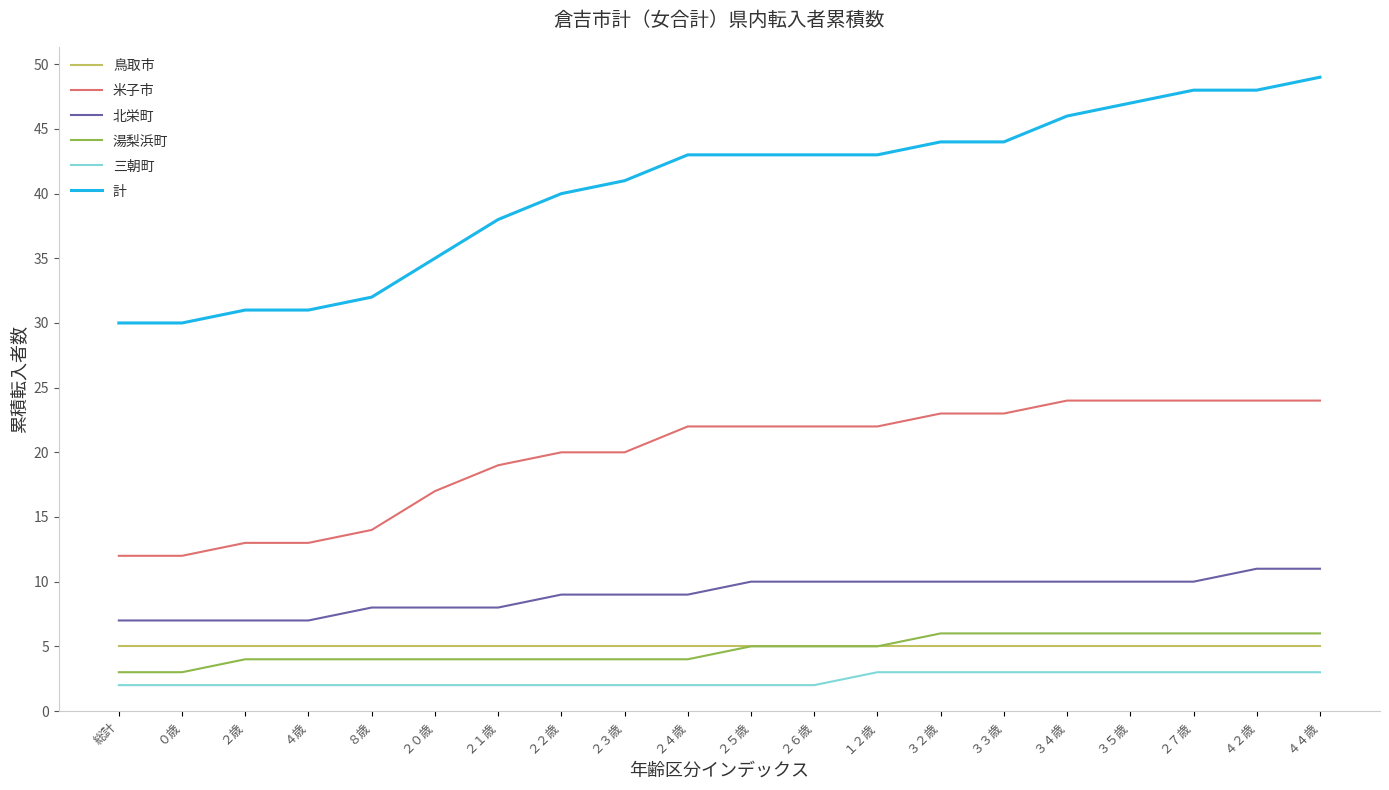

What is the maximum value for 湯梨浜町?

6